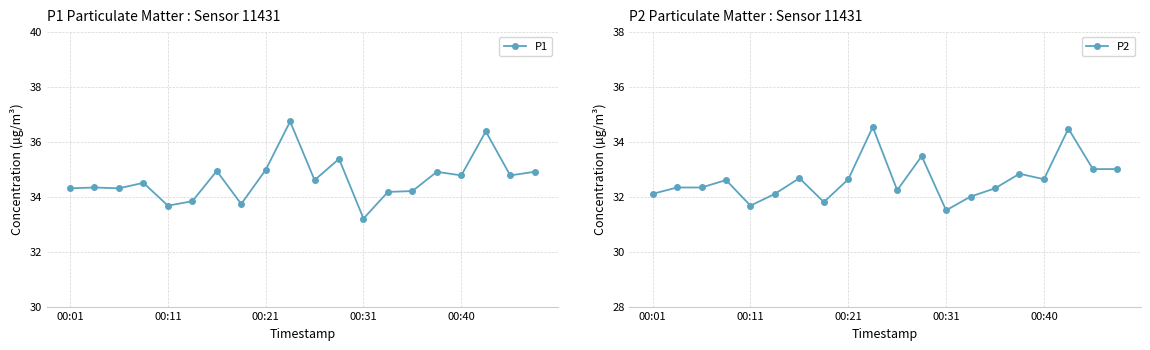

At which label does P1 first exceed 34?

00:01